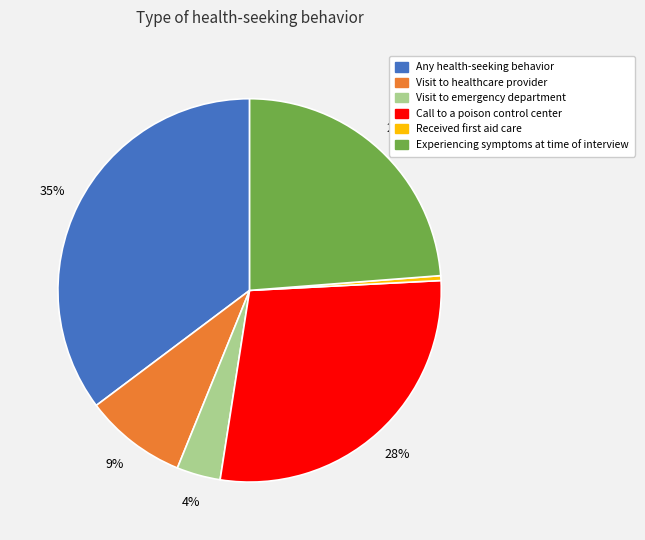

Which slice is the smallest?

Received first aid care